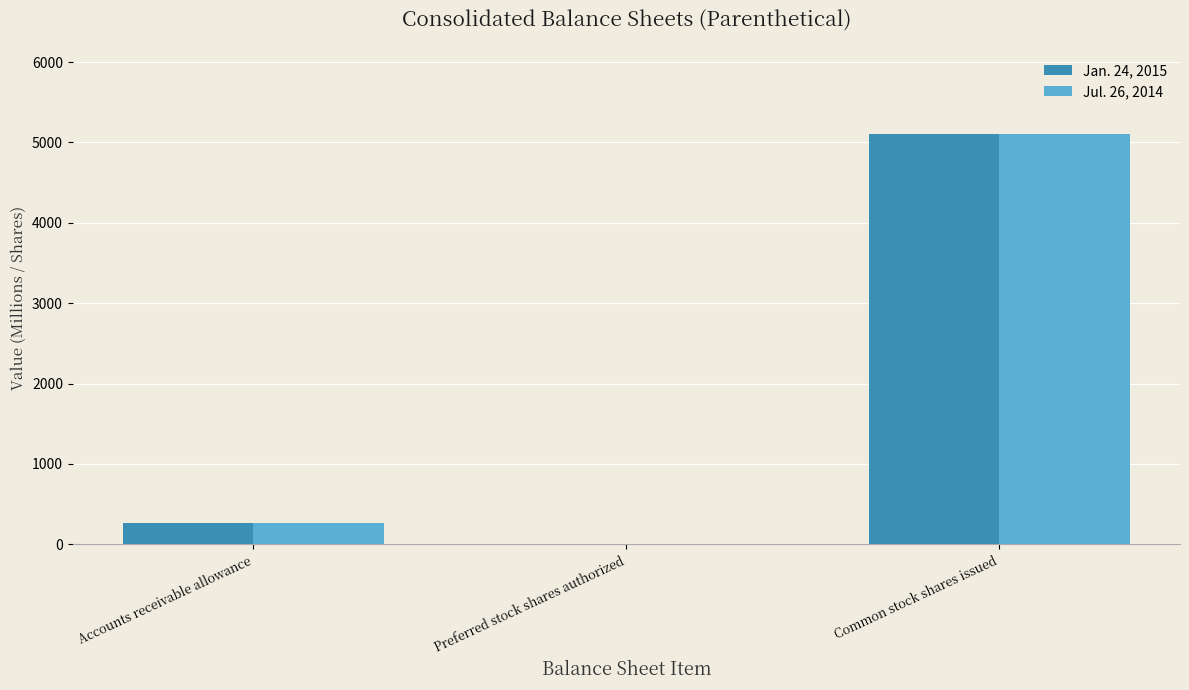

How many groups of bars are there?

3